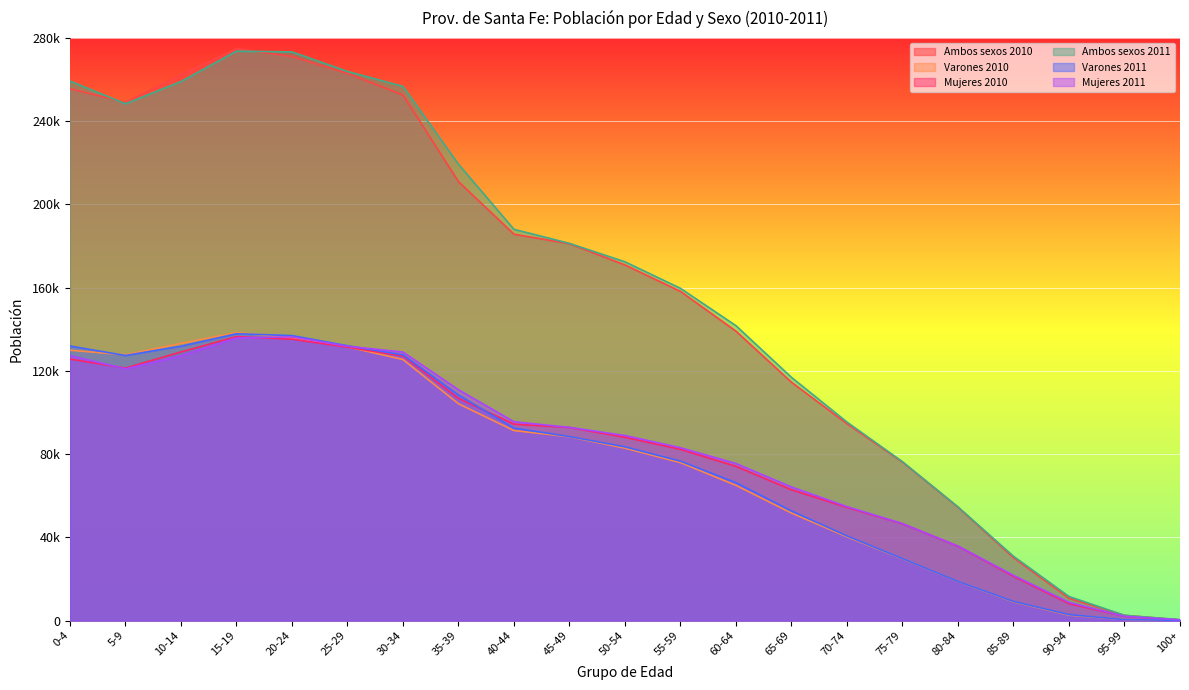

True or false: Varones 2010 and Varones 2011 cross at least once.

True